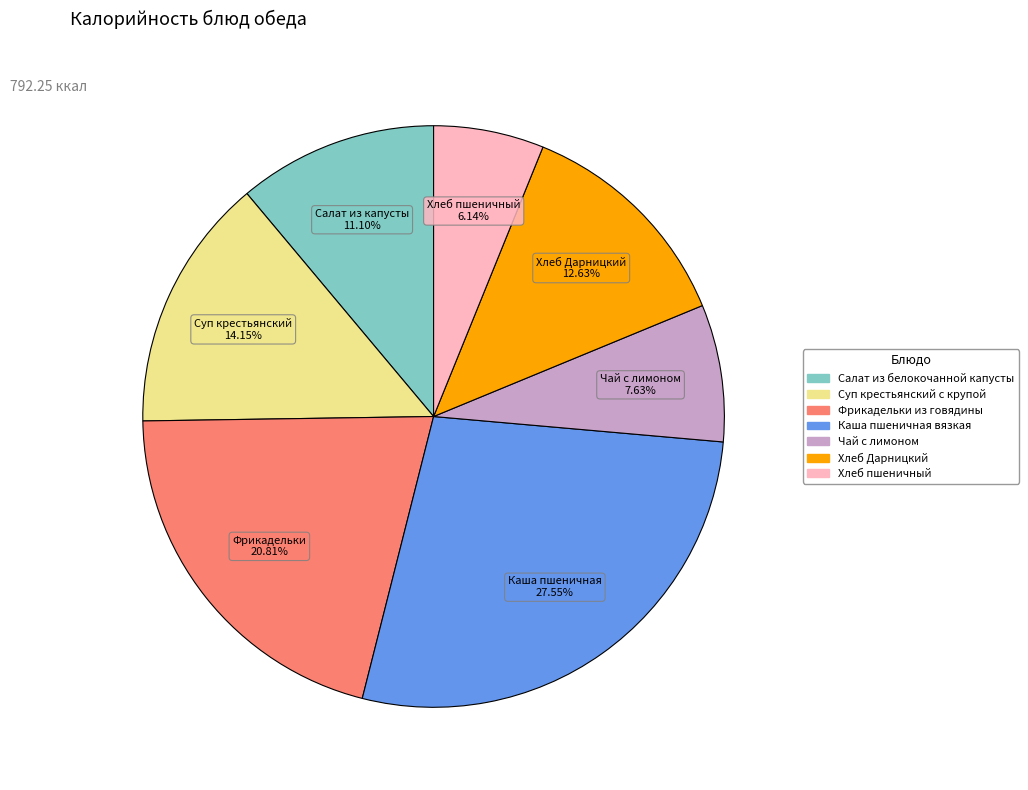

Is the sum of Хлеб пшеничный and Чай с лимоном greater than half?

No